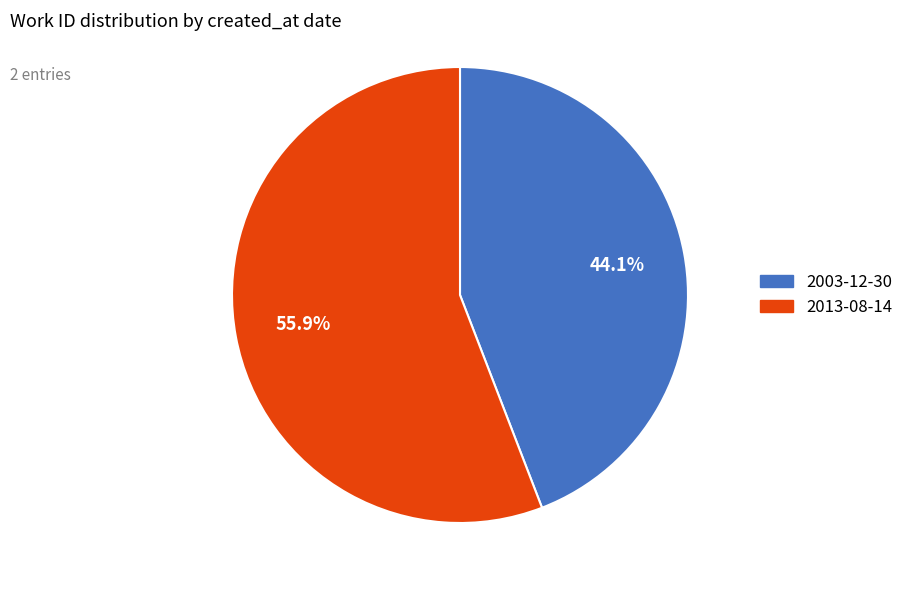

What percentage do 2013-08-14 and 2003-12-30 together represent?

100.0%